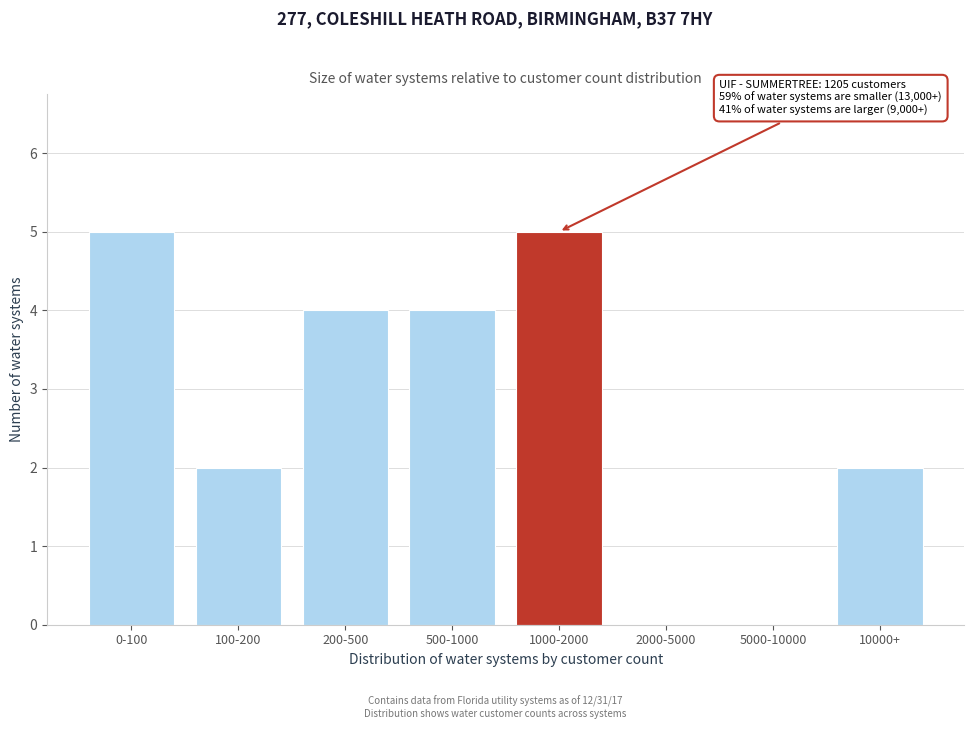

Reading right to left, what are all the values shown in this chart?

10000+=2	5000-10000=0	2000-5000=0	1000-2000=5	500-1000=4	200-500=4	100-200=2	0-100=5